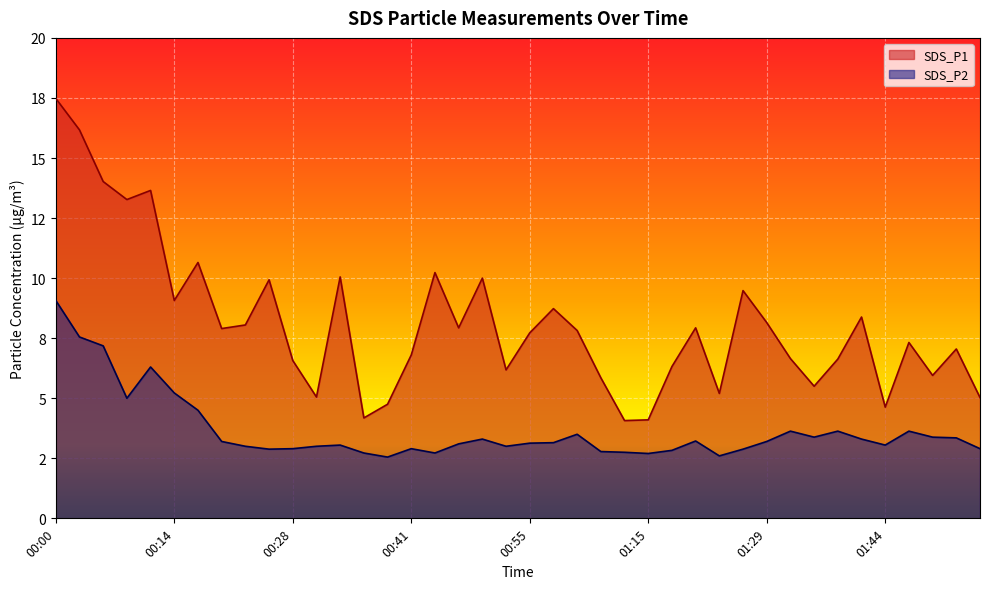

What is the difference between the maximum and minimum values in the SDS_P2 series?

6.5